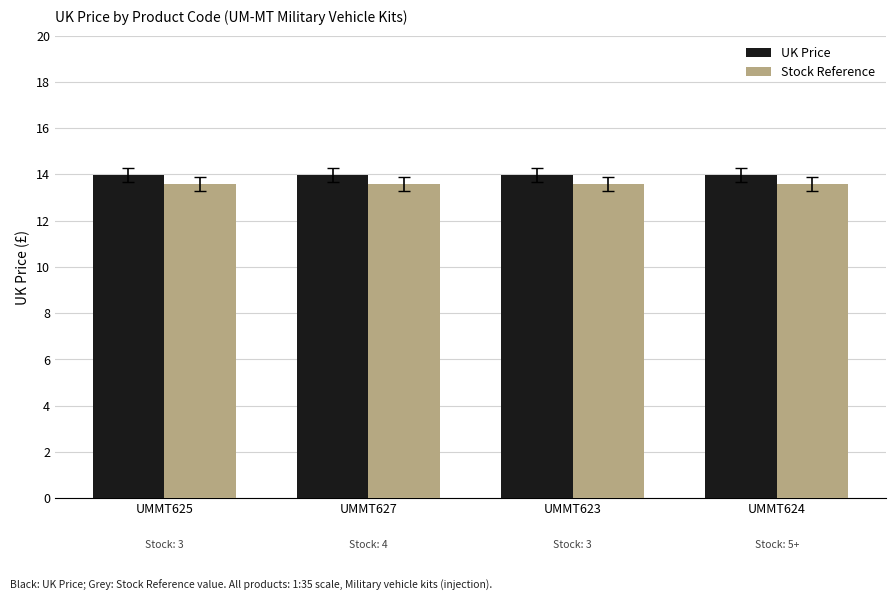

What is the spread (max minus min) of values at UMMT623?

0.4